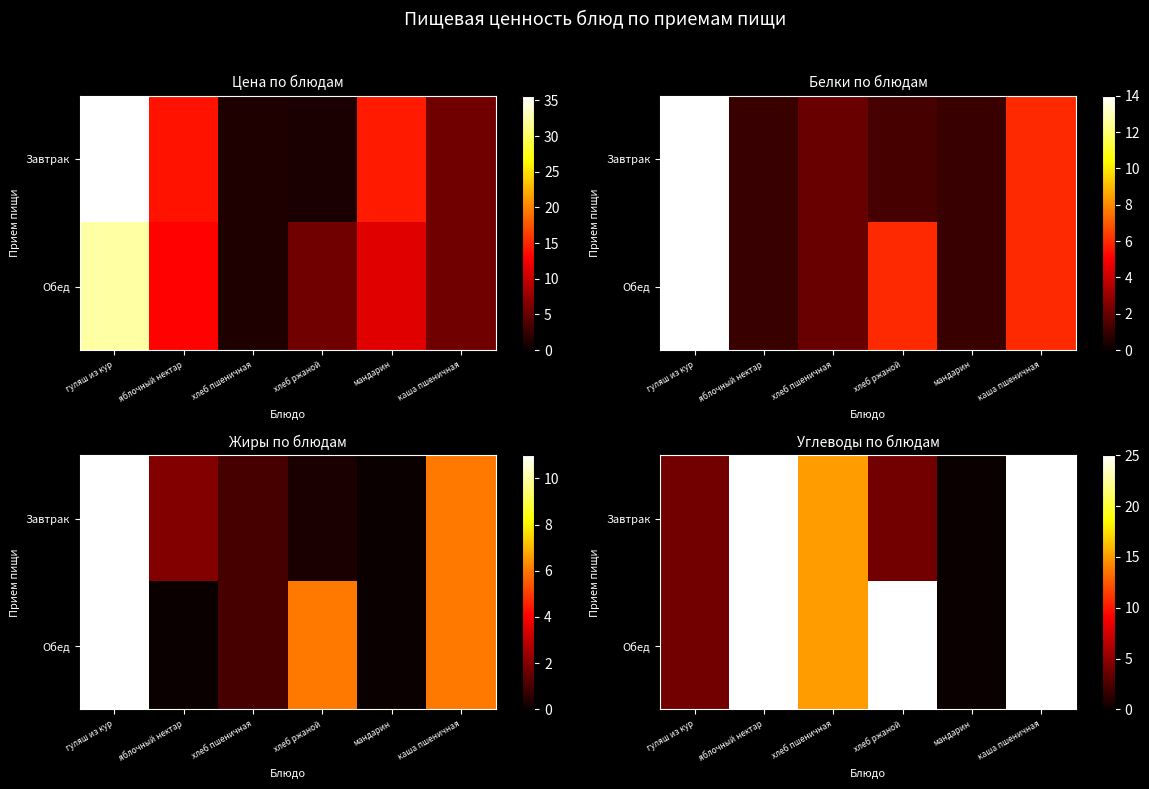

Is the value of Обед at гуляш из кур greater than the value of Завтрак at мандарин?

Yes